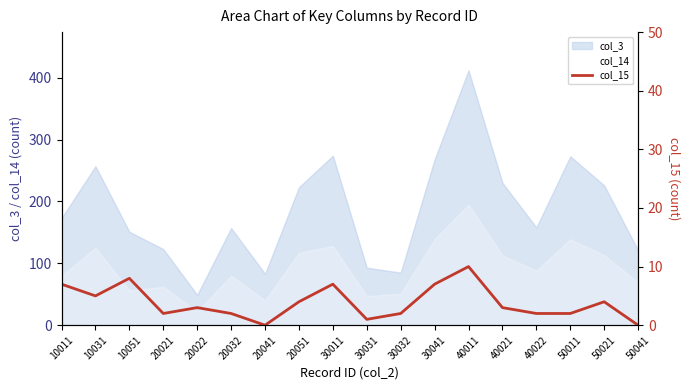

At which label does col_3 reach its minimum?

20022